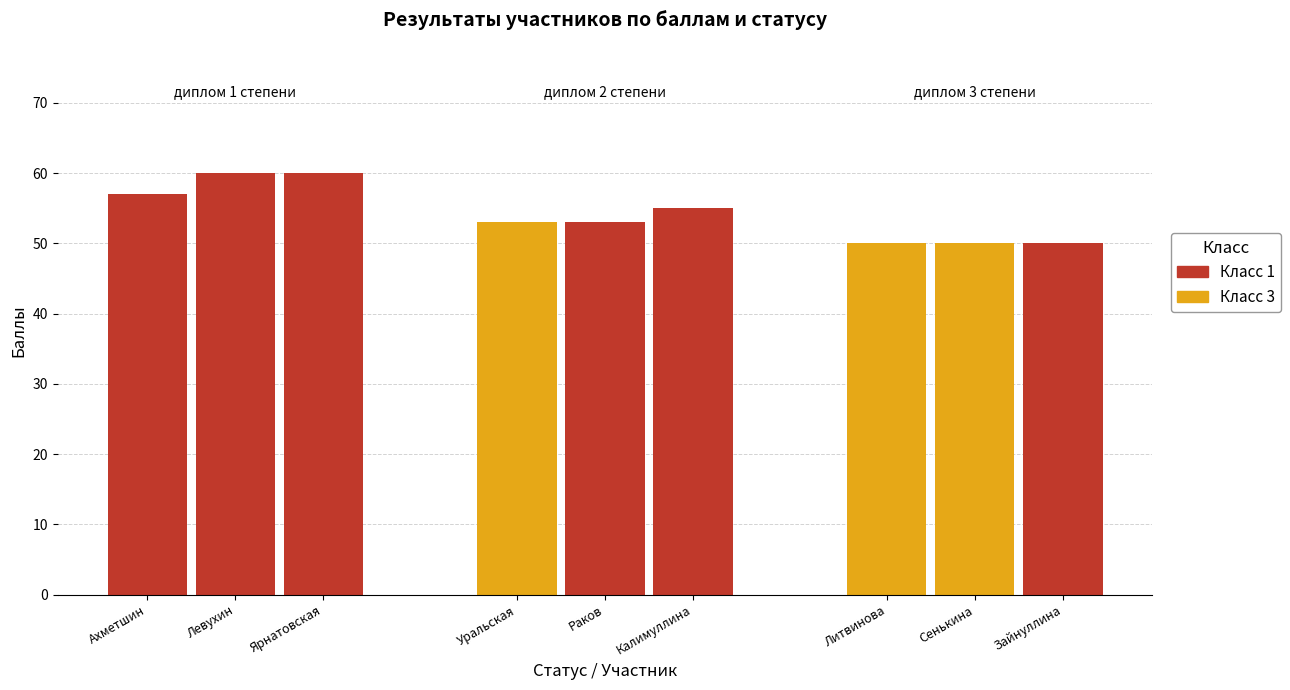

How many bars are there in total?

9